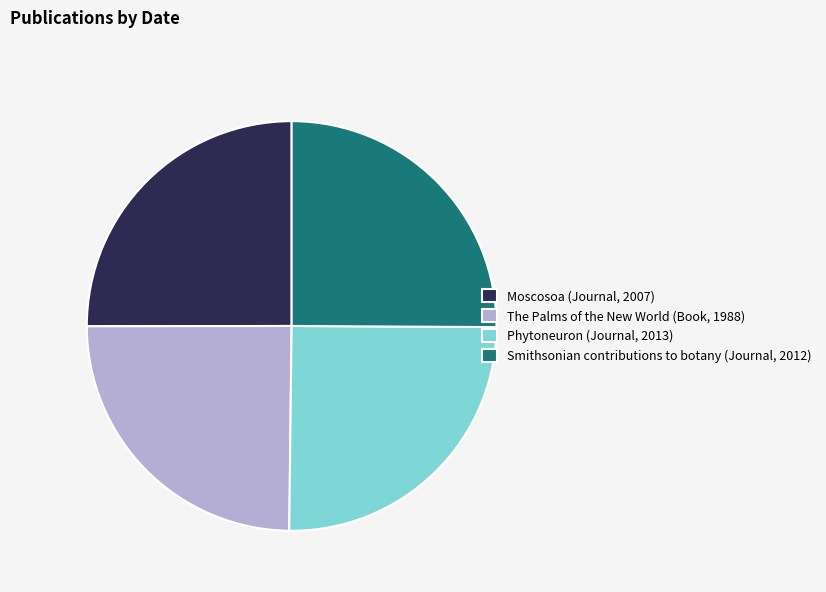

How many segments does this pie chart have?

4